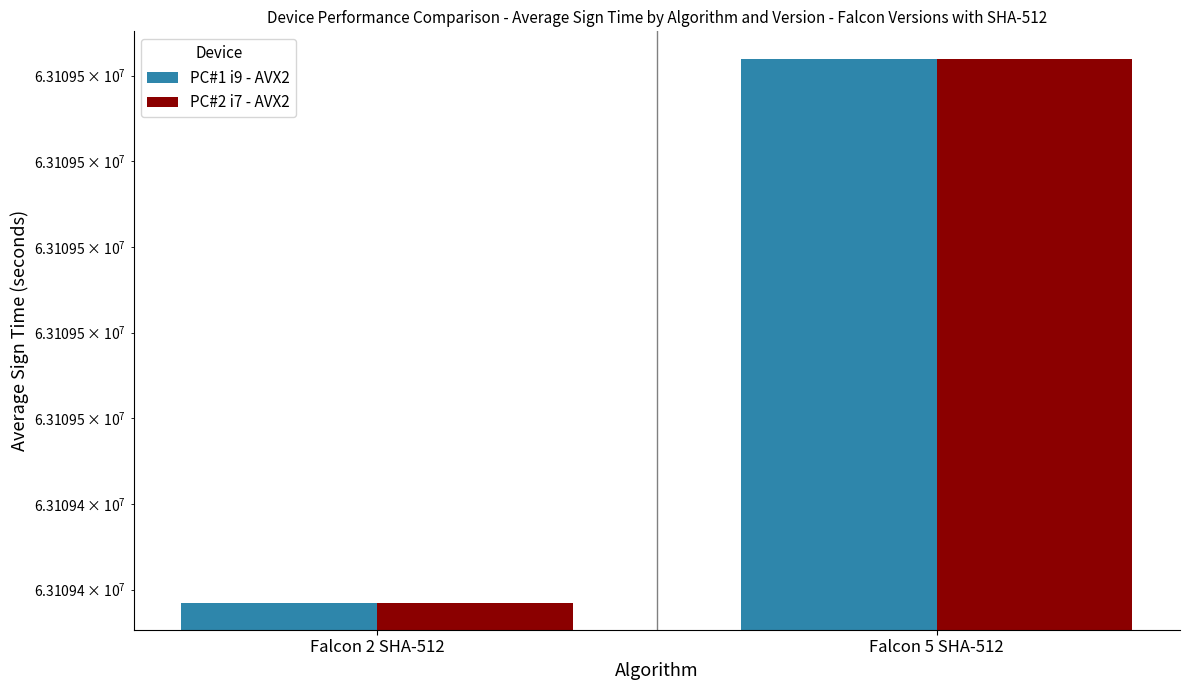

Reading left to right, extract all data points from this chart.

PC#1 i9 - AVX2: Falcon 2 SHA-512=63109417	Falcon 5 SHA-512=63109544
PC#2 i7 - AVX2: Falcon 2 SHA-512=63109417	Falcon 5 SHA-512=63109544